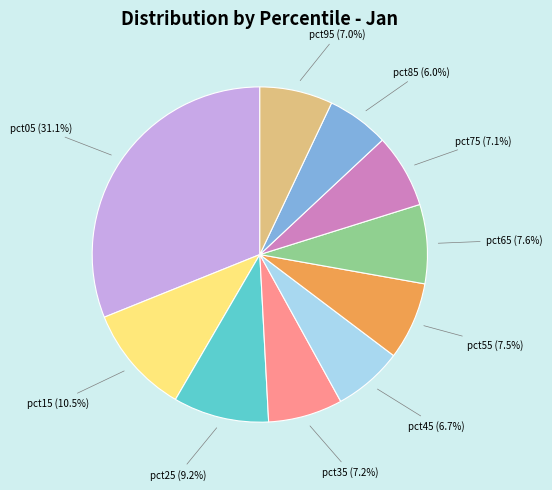

Count the number of slices in the pie.

10